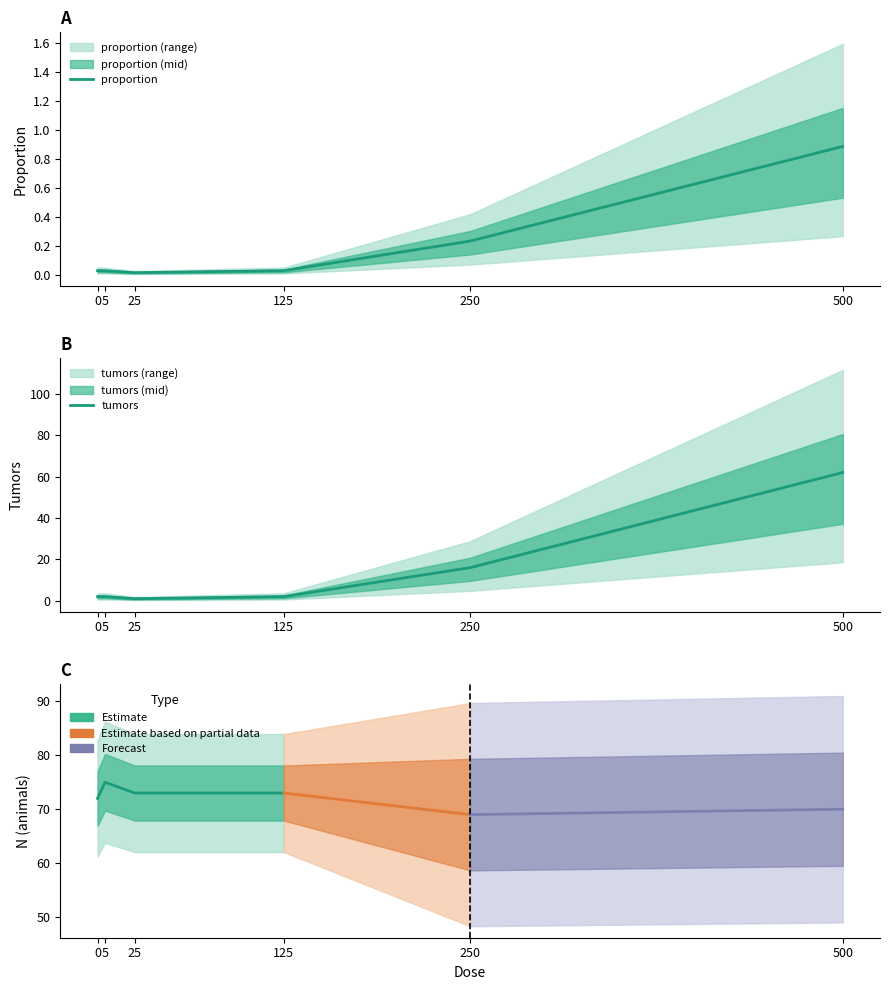

Where is proportion nearest to the value 0?

25